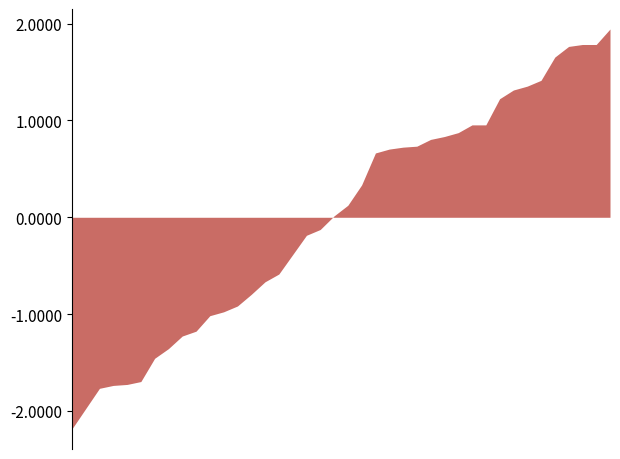

What is the difference between the maximum and minimum values?

4.1